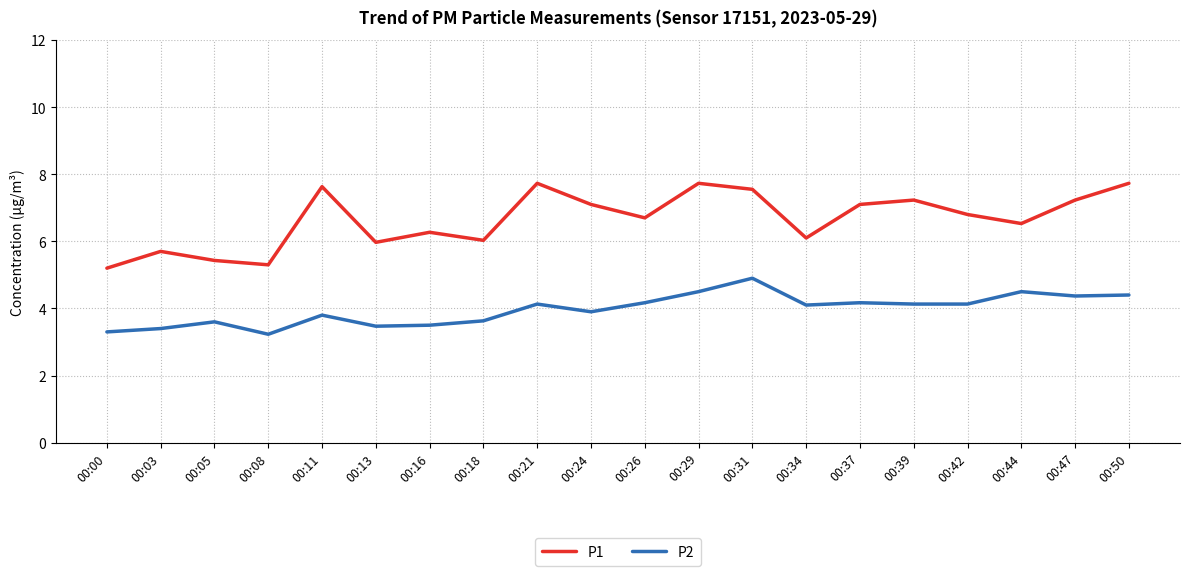

What is the sum of the P1 values at 00:37 and 00:29?

14.8